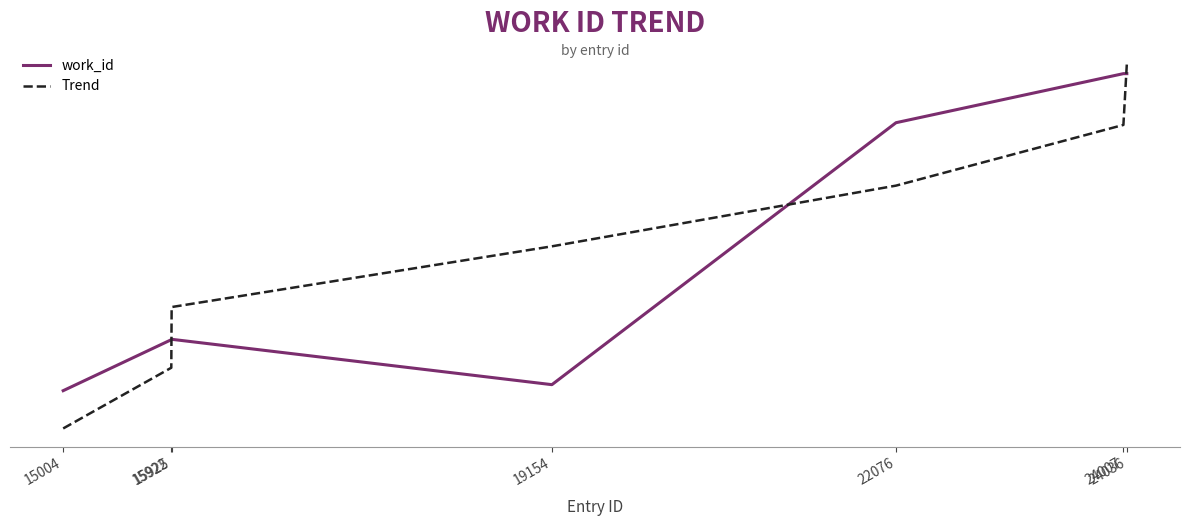

Which series has the widest spread of values?

Trend